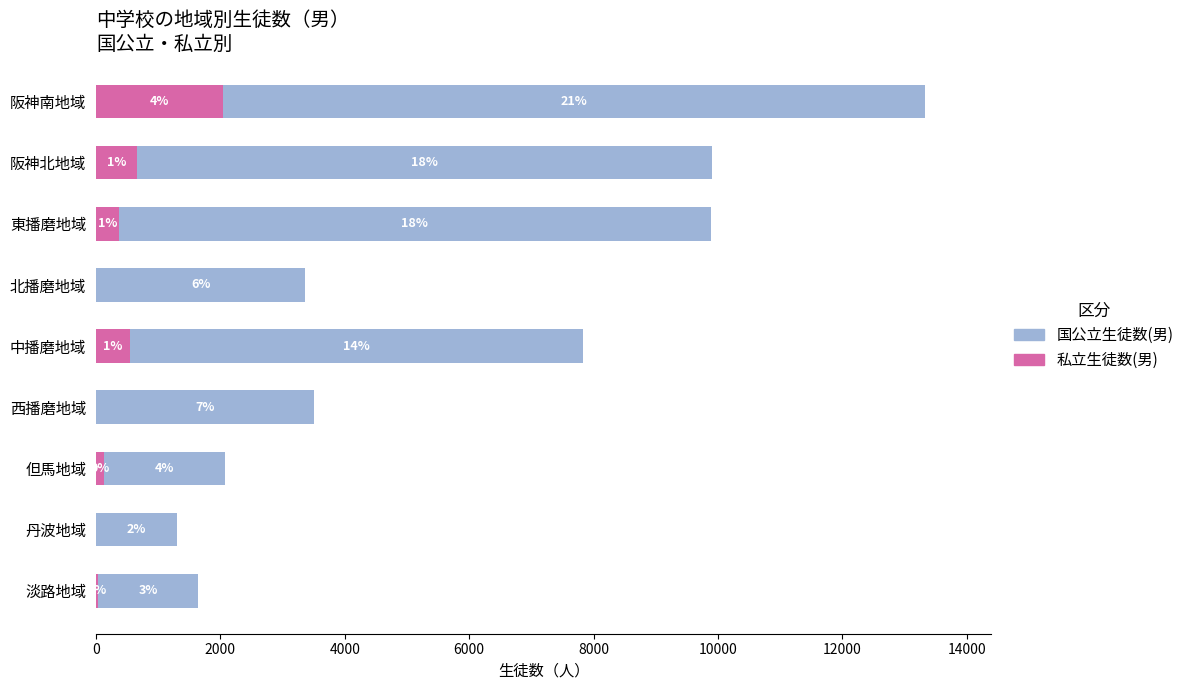

What are all the series names shown in the legend?

国公立生徒数(男), 私立生徒数(男)